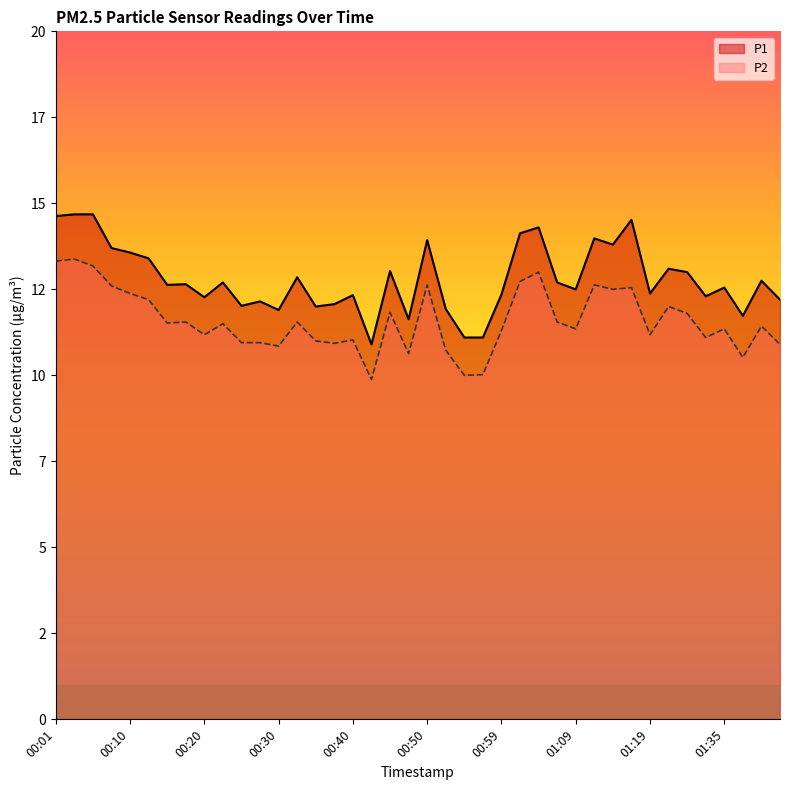

Which series has the widest spread of values?

P1